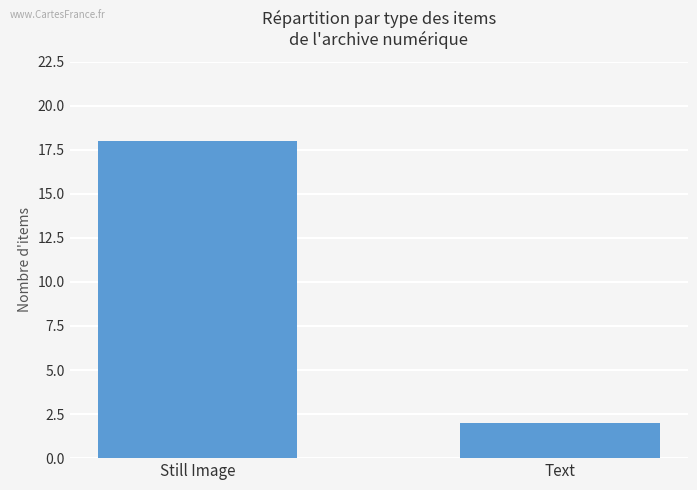

How many bars are there in total?

2